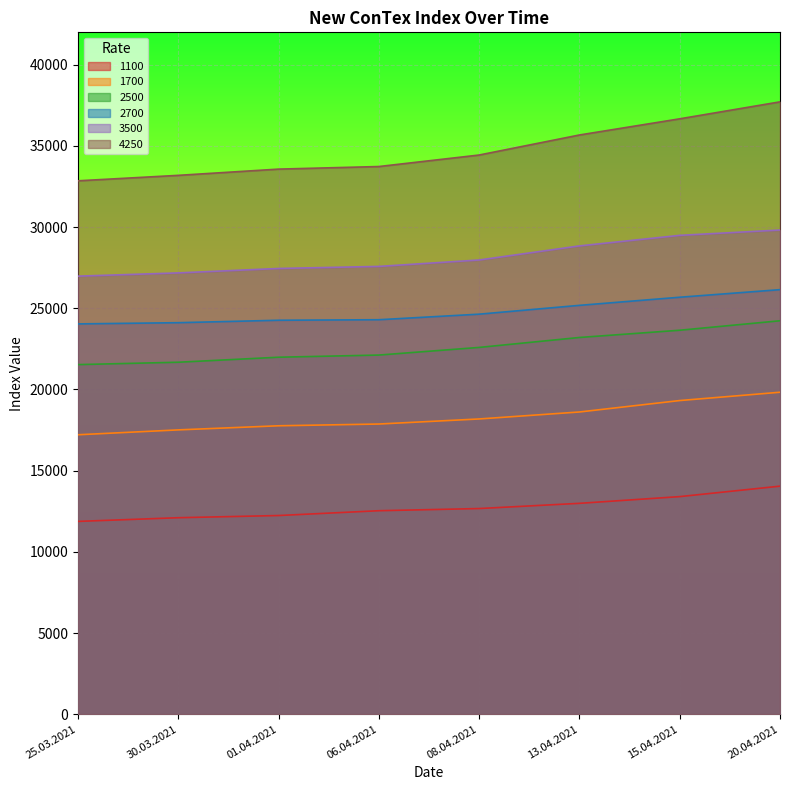

How many lines are shown in the chart?

6